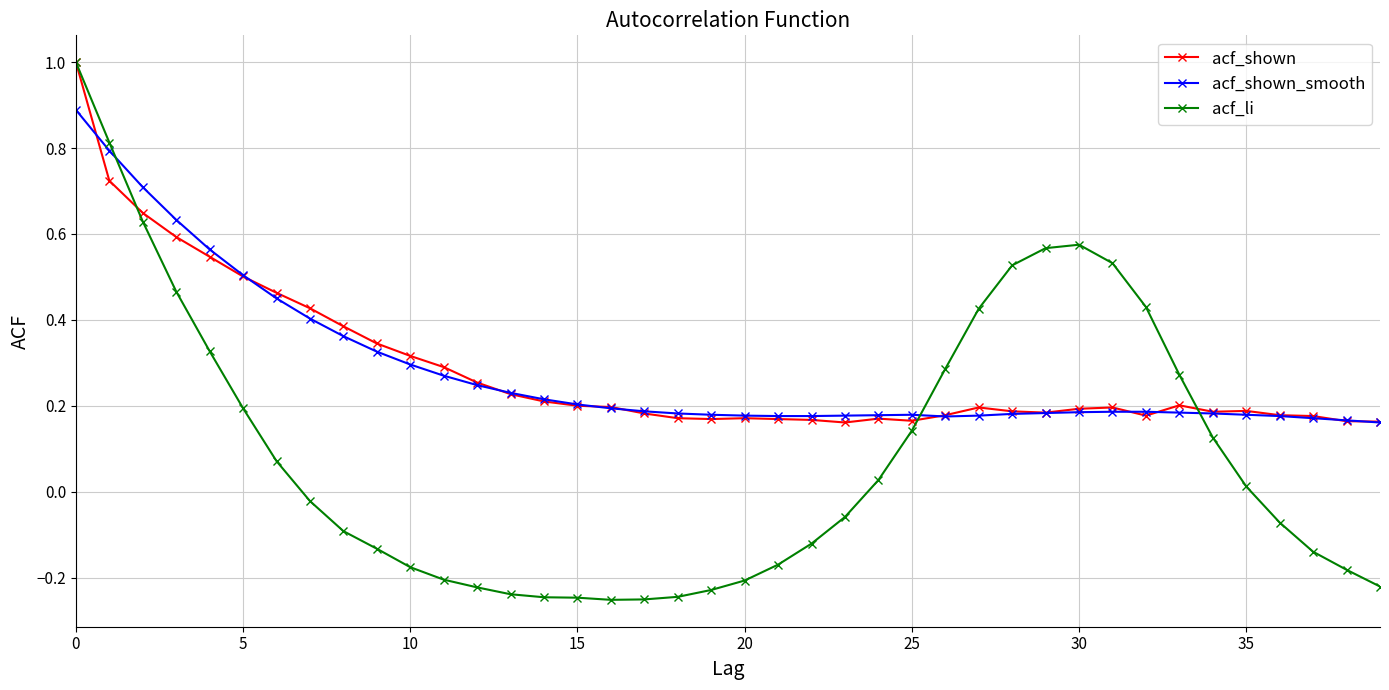

What is the maximum value shown in the chart?

1.0